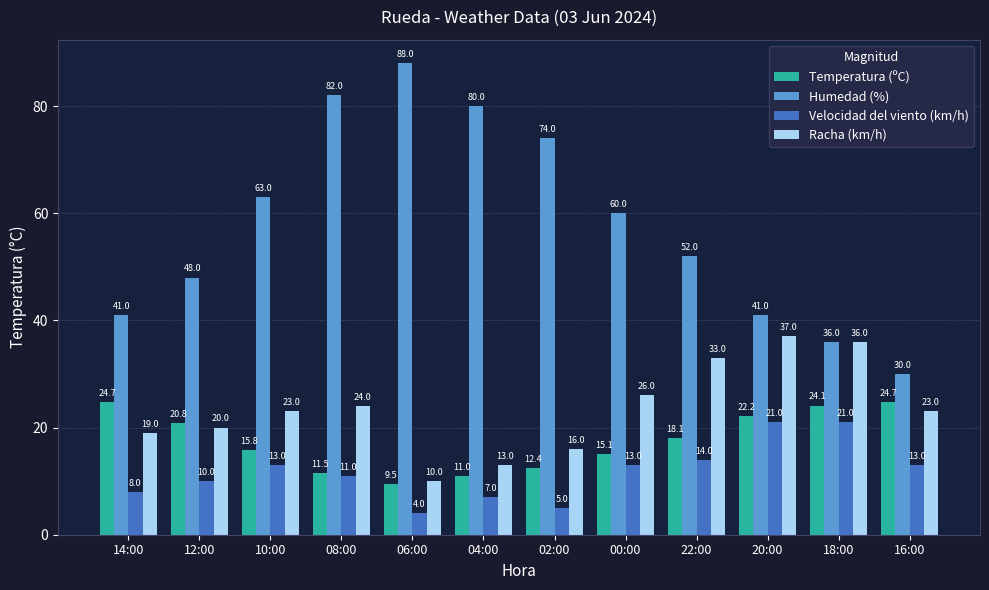

The Velocidad del viento (km/h) series shows 8.6 at 16:00. True or false?

False